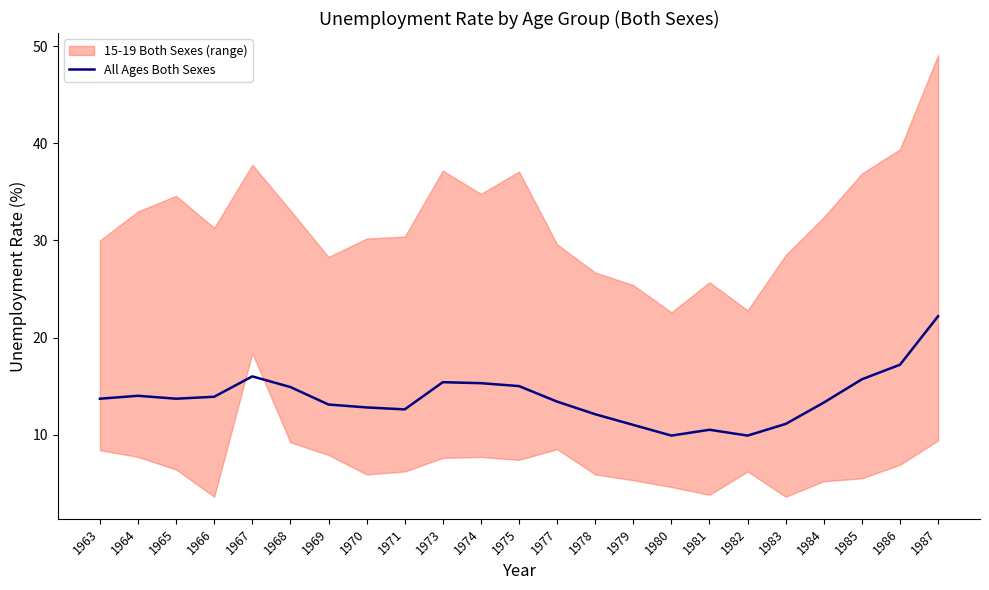

What value does the data have at 1980?

9.9